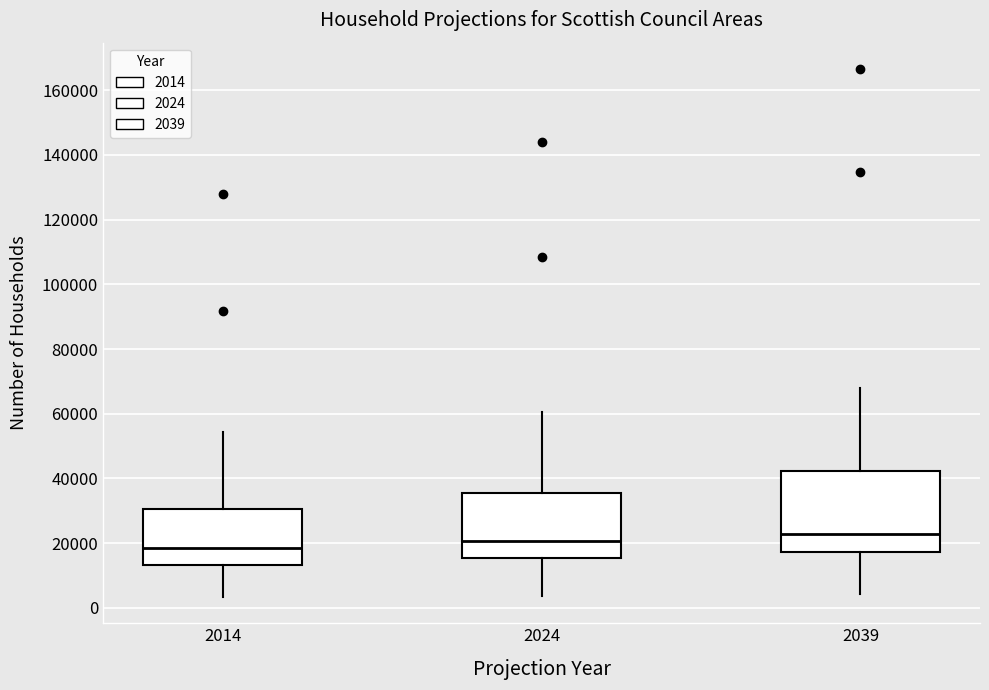

Reading left to right, transcribe this box plot: for each box, give where its median line is, the range the box spans, and where its two whiskers end, as read against the y-axis. The values are not printed on the chart, so give them approximately, as read against the axis.

2014: median 18000, box 14000 to 30000, whiskers 4000 to 54000
2024: median 20000, box 16000 to 36000, whiskers 4000 to 60000
2039: median 22000, box 18000 to 42000, whiskers 4000 to 68000